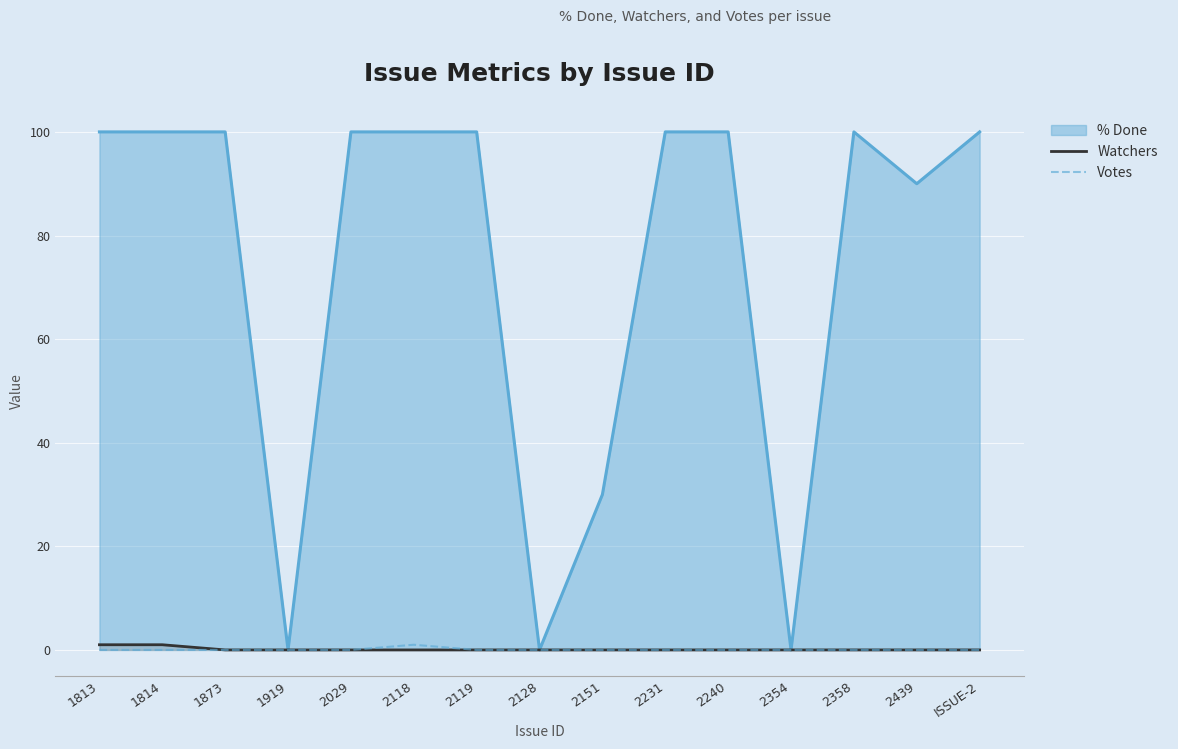

At how many categories does at least one series exceed 0?

3